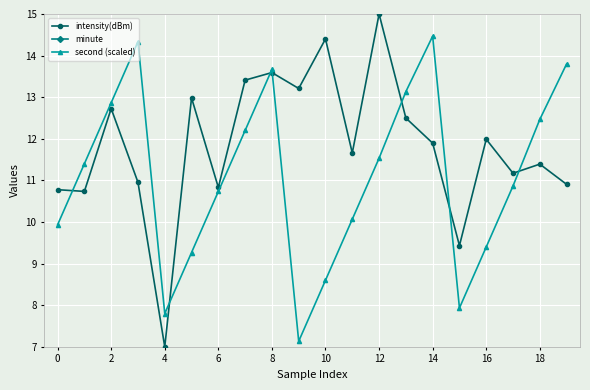

At which label does intensity(dBm) reach its minimum?

4